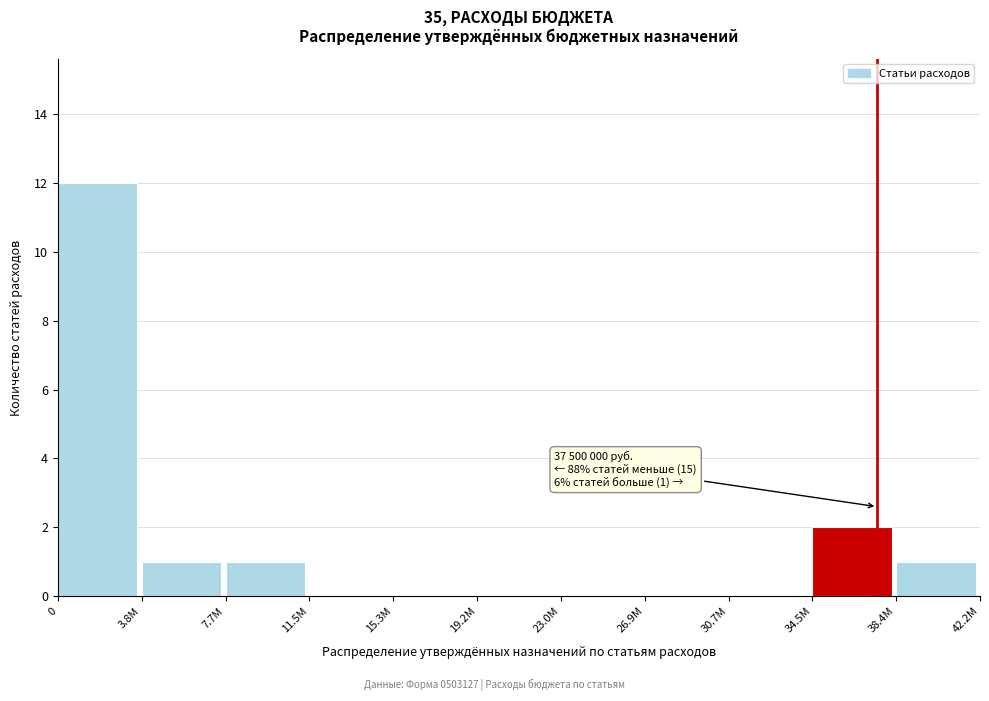

Reading left to right, what are all the values shown in this chart?

0=12	3.8M=1	7.7M=1	11.5M=0	15.3M=0	19.2M=0	23.0M=0	26.9M=0	30.7M=0	34.5M=2	38.4M=1